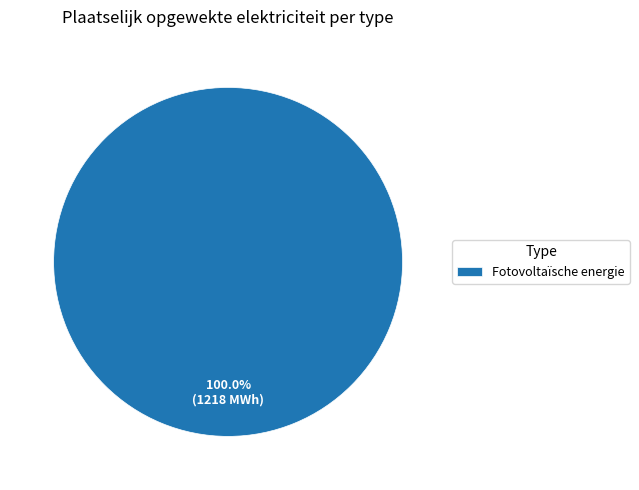

Which slice represents more than half of the pie?

Fotovoltaïsche energie